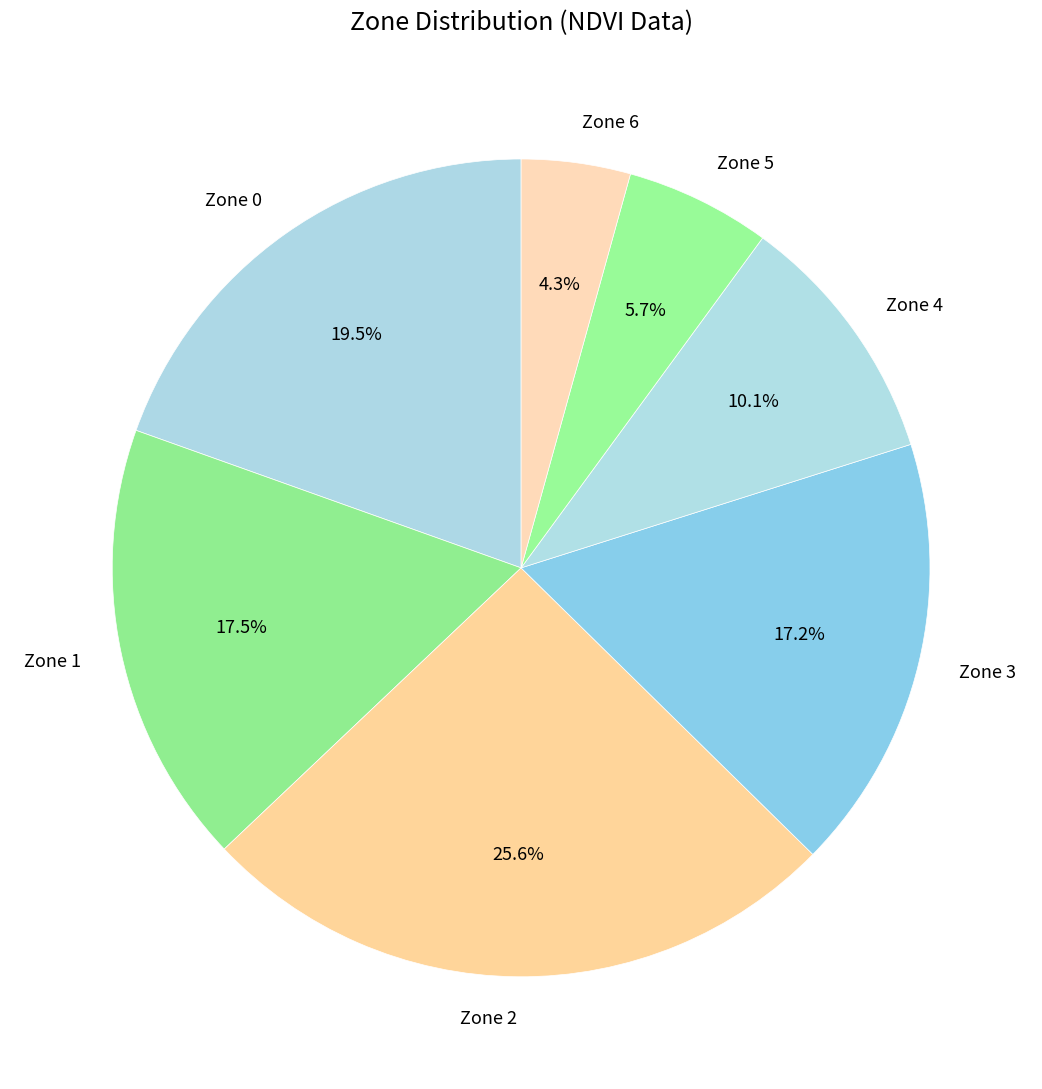

Which category has the biggest portion of the pie?

Zone 2